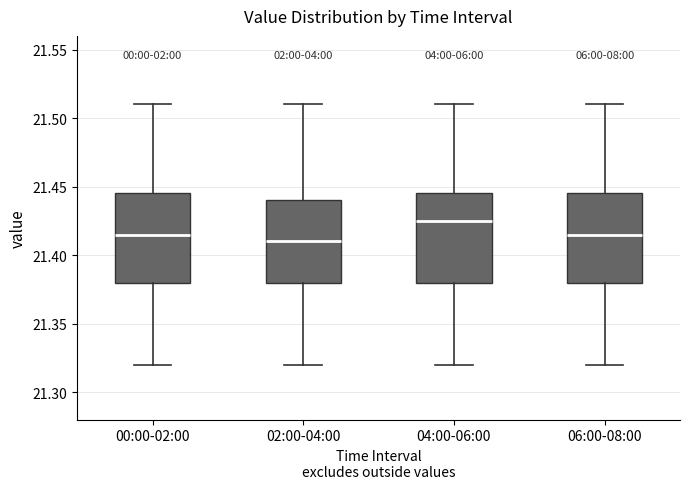

Reading left to right, transcribe this box plot: for each box, give where its median line is, the range the box spans, and where its two whiskers end, as read against the y-axis. The values are not printed on the chart, so give them approximately, as read against the axis.

00:00-02:00: median 21.415, box 21.380 to 21.445, whiskers 21.320 to 21.510
02:00-04:00: median 21.410, box 21.380 to 21.440, whiskers 21.320 to 21.510
04:00-06:00: median 21.425, box 21.380 to 21.445, whiskers 21.320 to 21.510
06:00-08:00: median 21.415, box 21.380 to 21.445, whiskers 21.320 to 21.510